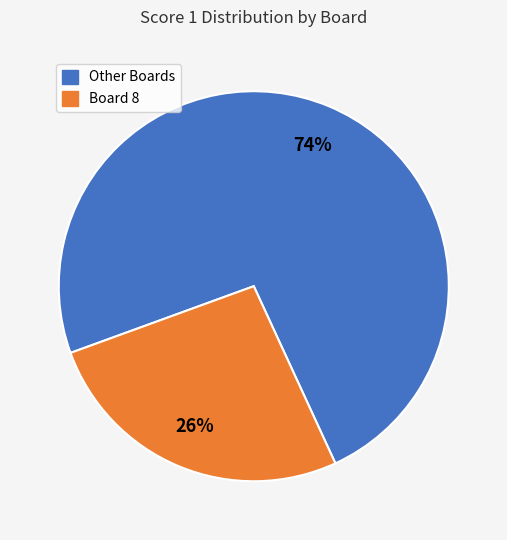

To the nearest percent, what is the average slice percentage?

50%